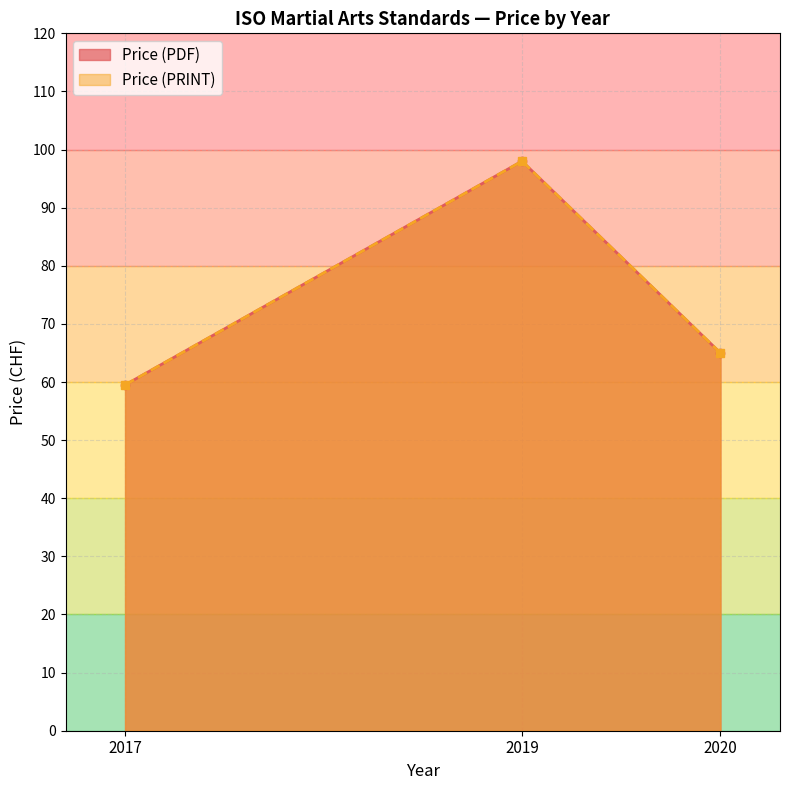

True or false: Price (PRINT) has more than 1 interior local peaks.

False